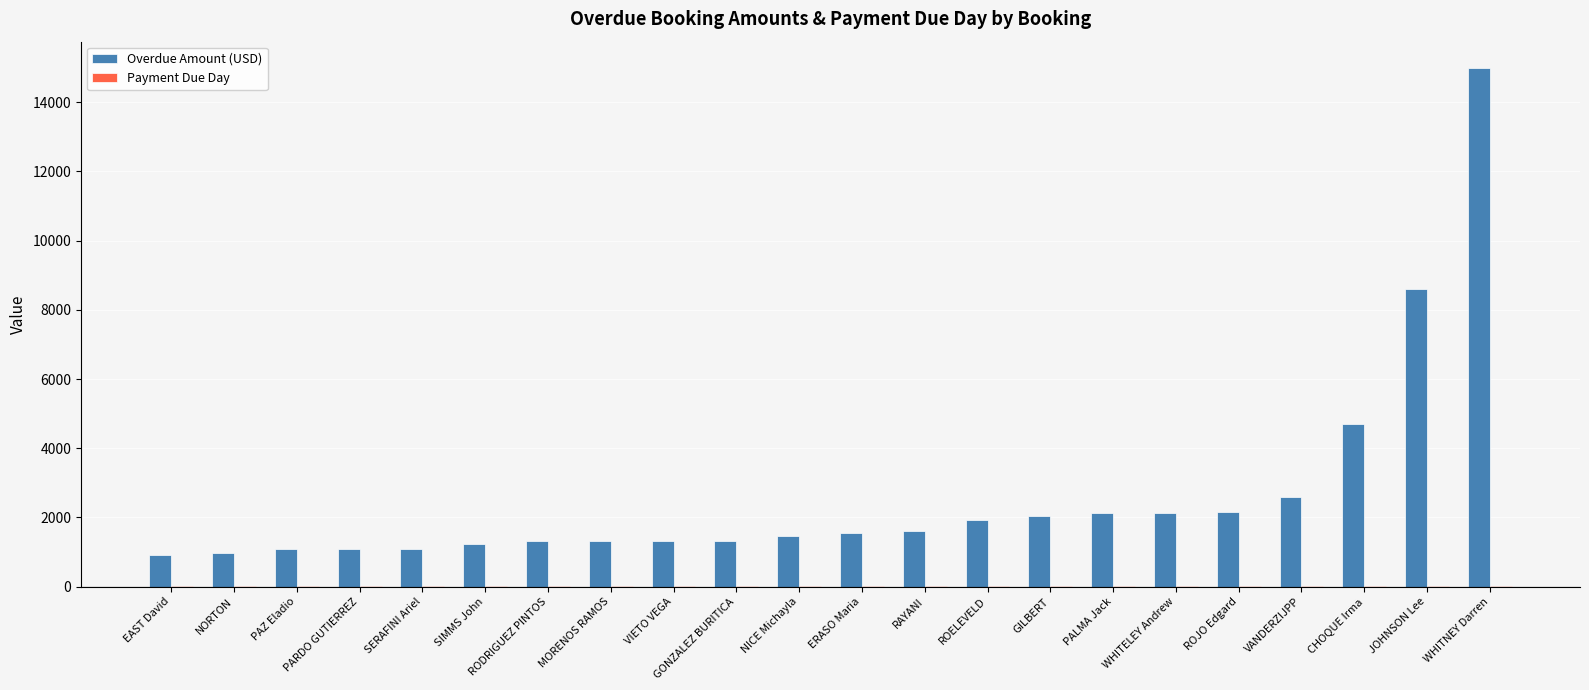

What is the sum of all Overdue Amount (USD) values?

57572